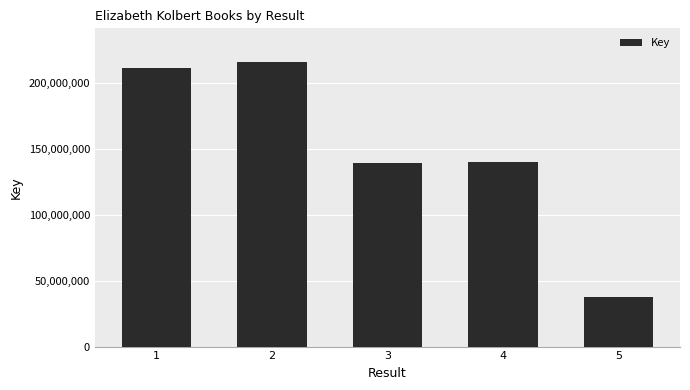

Where does the data first go above 140100723?

1